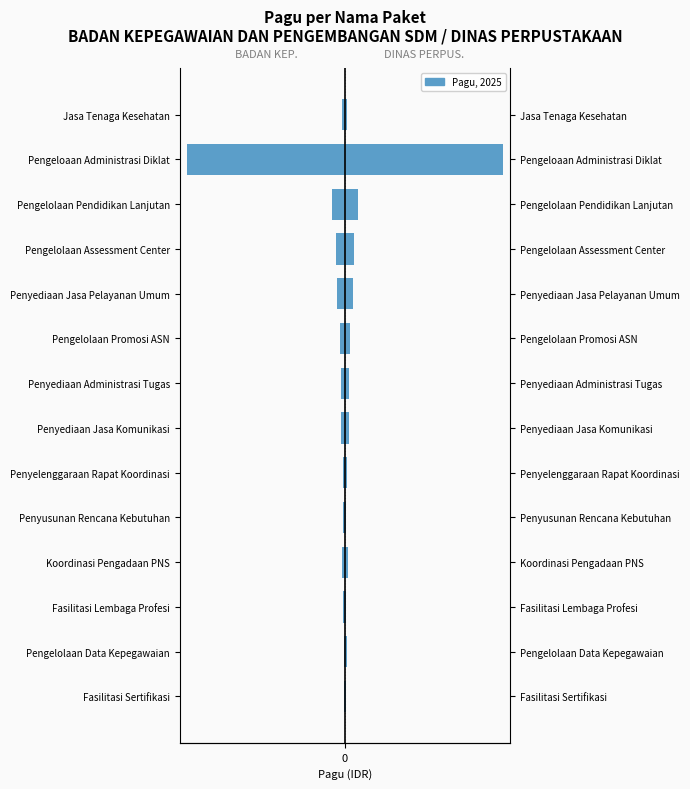

What is the difference between the maximum and minimum values in the DINAS PERPUSTAKAAN series?

12132487000